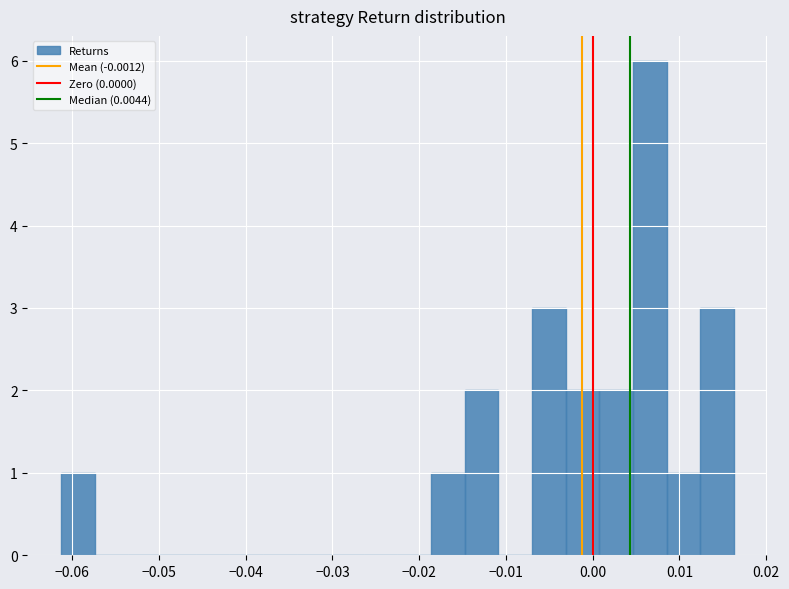

Read against the x-axis, roughly where is the centre of the tallest bar?

0.007